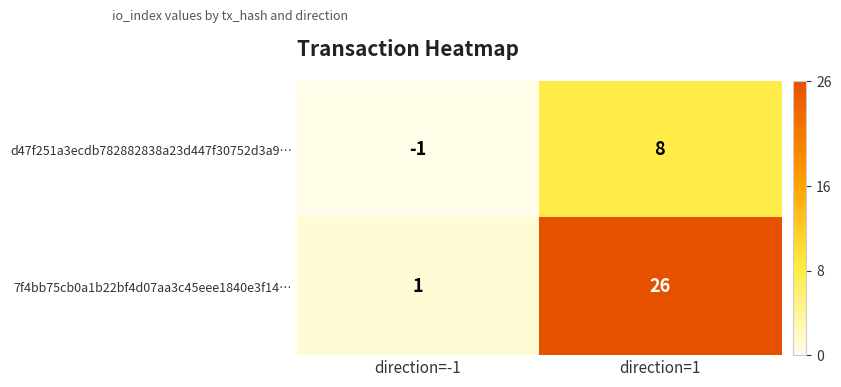

Reading left to right, transcribe all the data shown in this chart.

d47f251a3ecdb782882838a23d447f30752d3a9…: -1	8
7f4bb75cb0a1b22bf4d07aa3c45eee1840e3f14…: 1	26